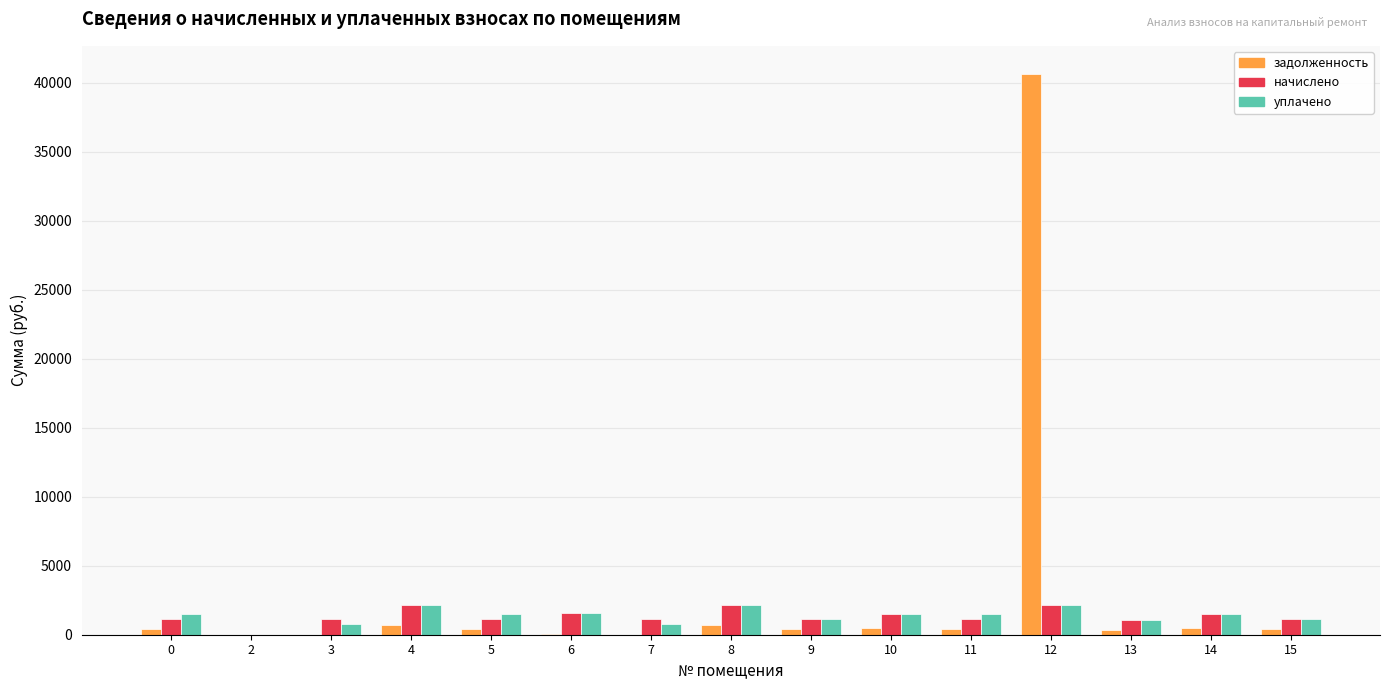

Is it true that начислено equals 2153.2 at 12?

True